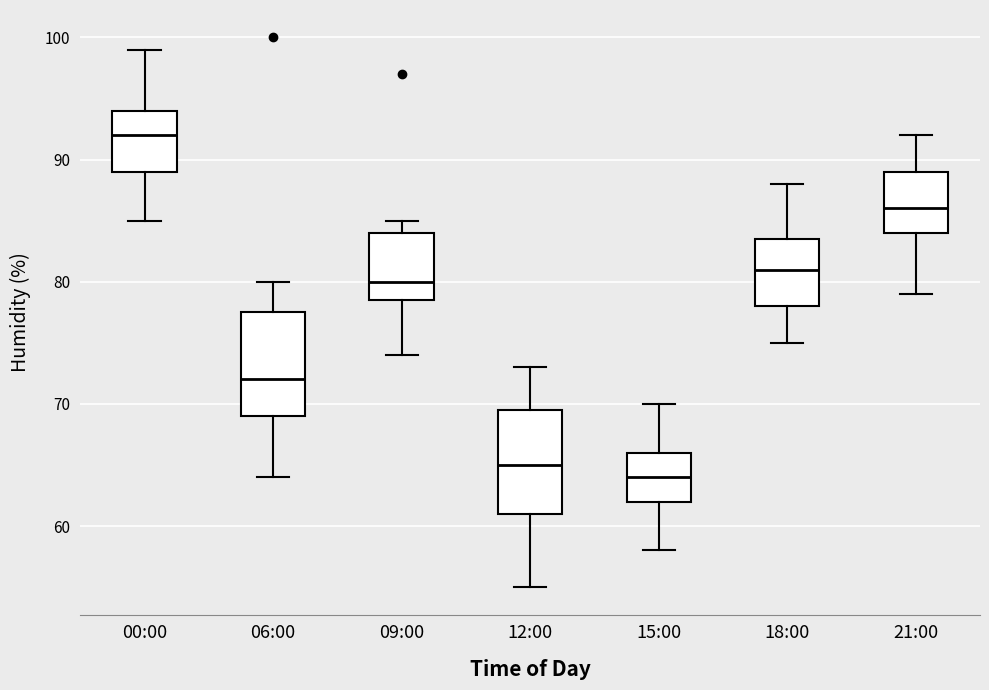

Where is the lower edge of the box for 15:00 on the y-axis? The values are not printed on the chart, so give them approximately, as read against the axis.

62